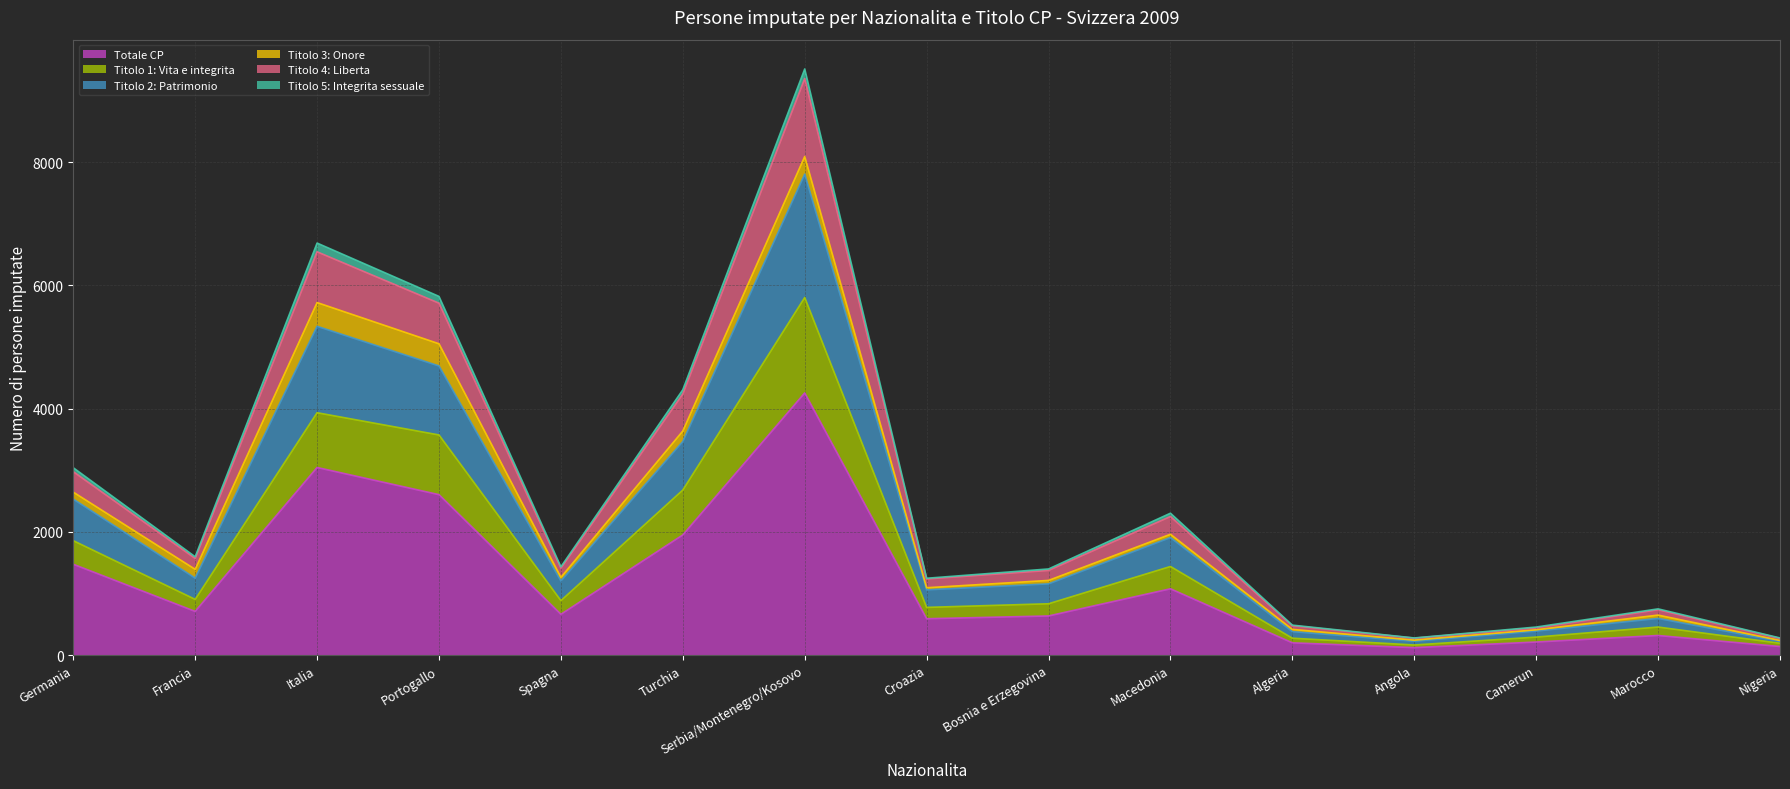

Between Serbia/Montenegro/Kosovo and Germania, which is larger?

Serbia/Montenegro/Kosovo